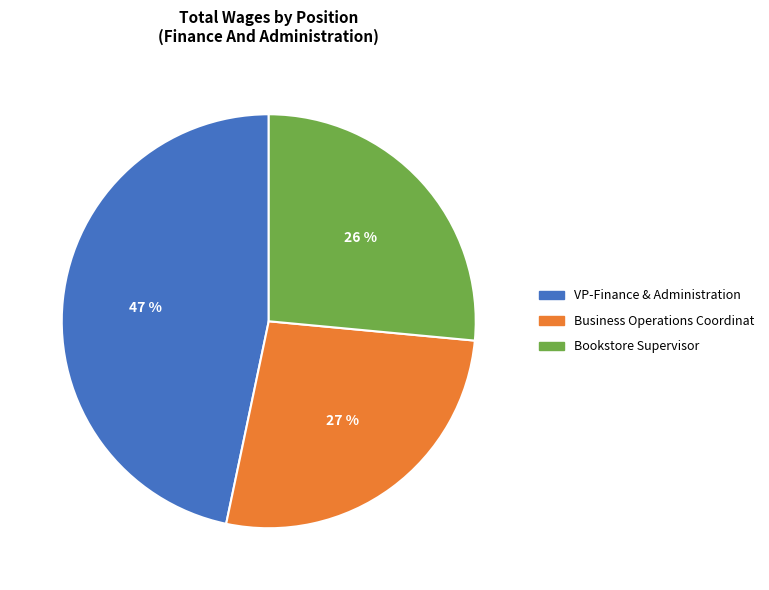

The VP-Finance & Administration slice represents 47% of the pie. True or false?

True